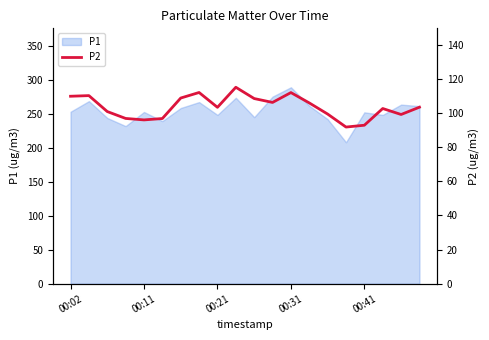

Which has a higher value, 11 or 10?

10